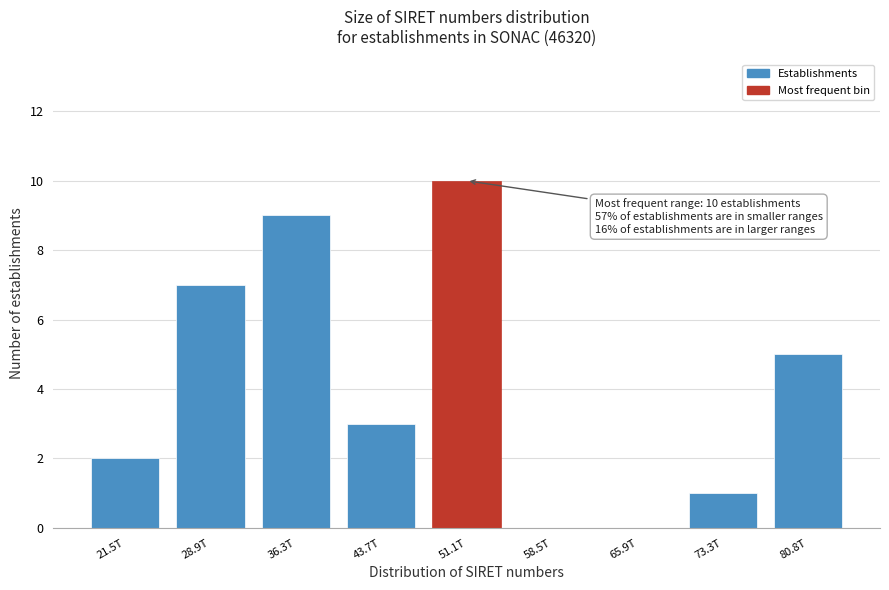

Reading right to left, extract all data points from this chart.

80.8T=5	73.3T=1	65.9T=0	58.5T=0	51.1T=10	43.7T=3	36.3T=9	28.9T=7	21.5T=2